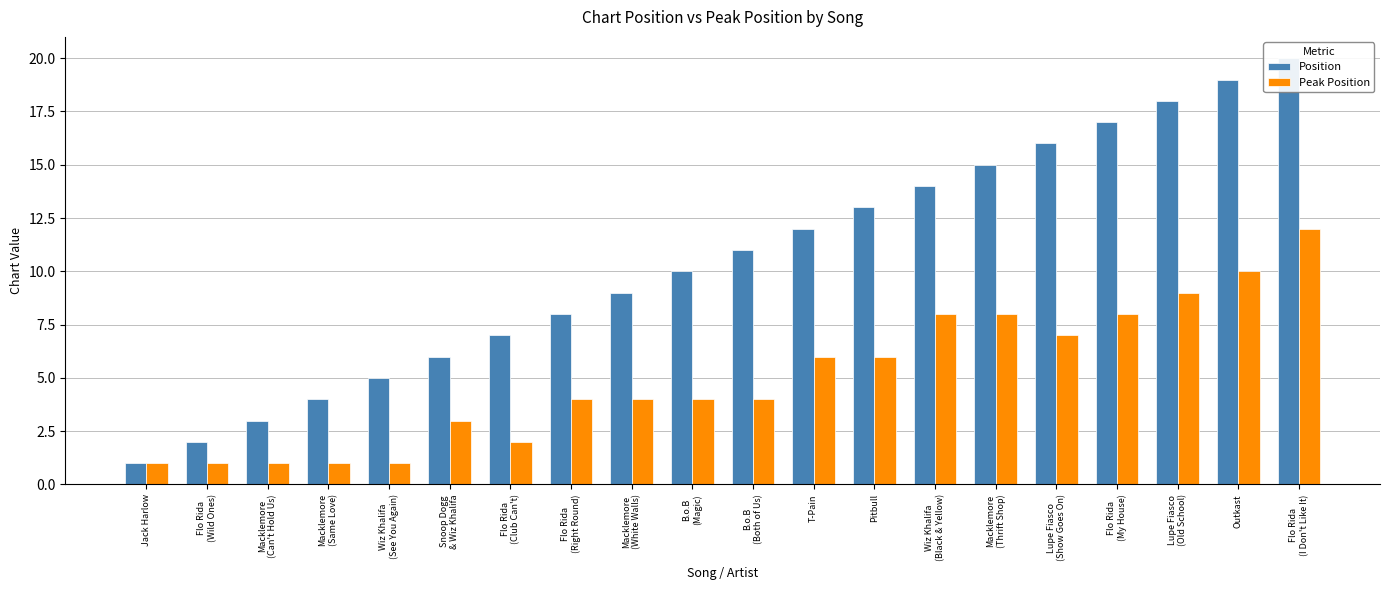

Read the Peak Position value at Lupe Fiasco
(Show Goes On).

7